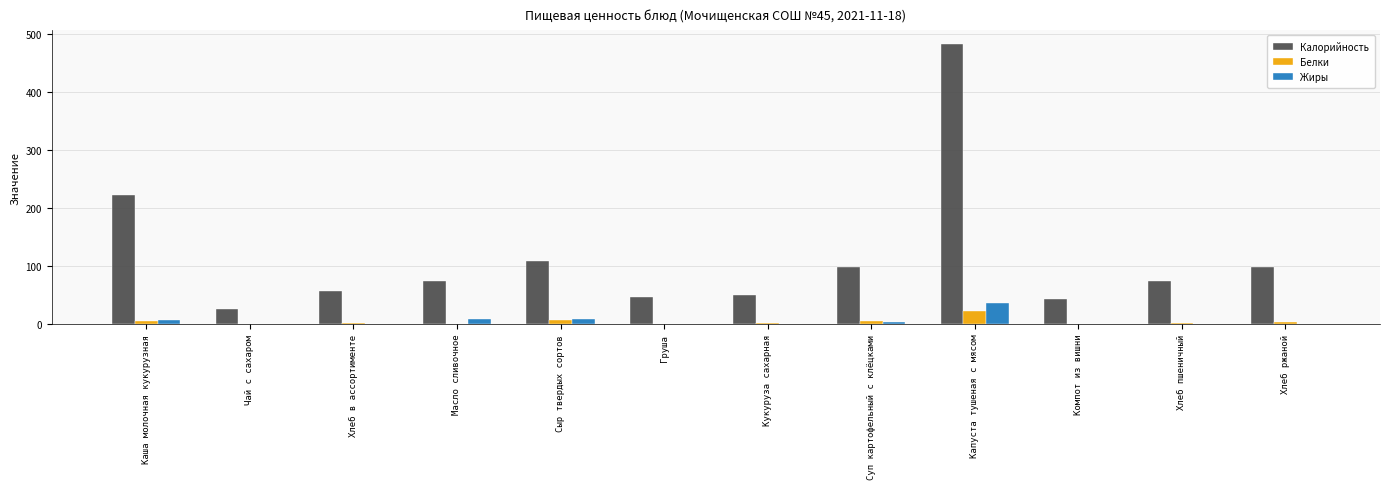

What are all the series names shown in the legend?

Калорийность, Белки, Жиры